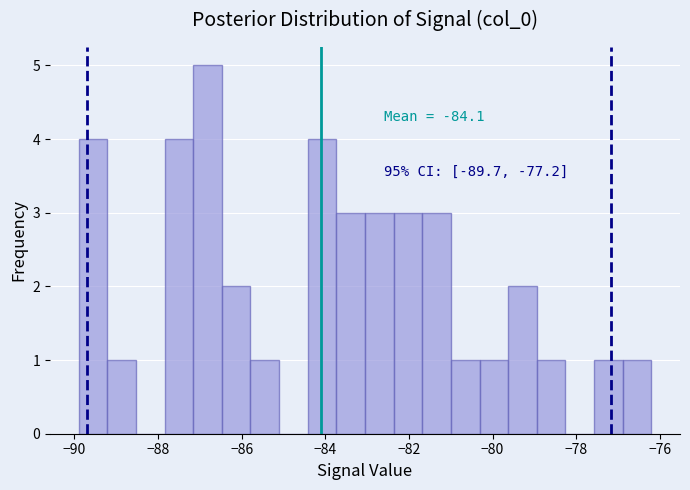

Read against the x-axis, roughly where is the centre of the tallest bar?

-86.8